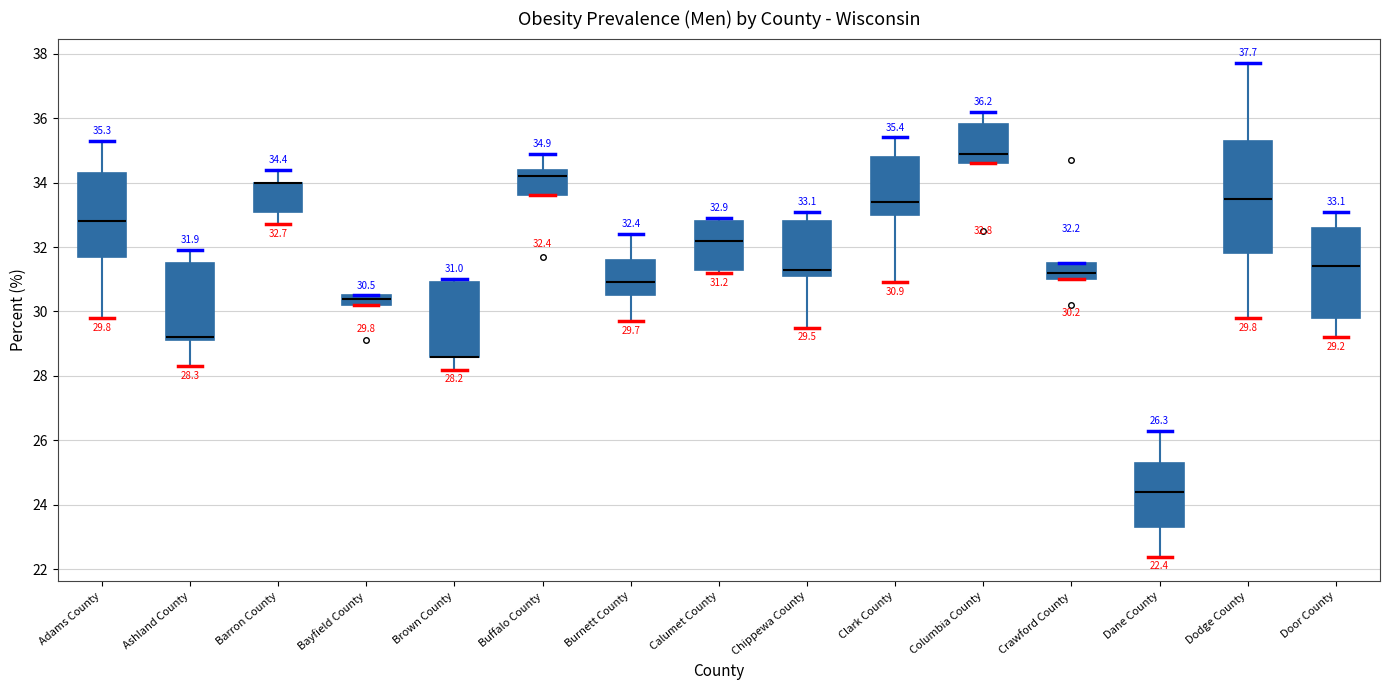

Comparing the boxes themselves (not the whiskers), which one is the tallest?

Dodge County